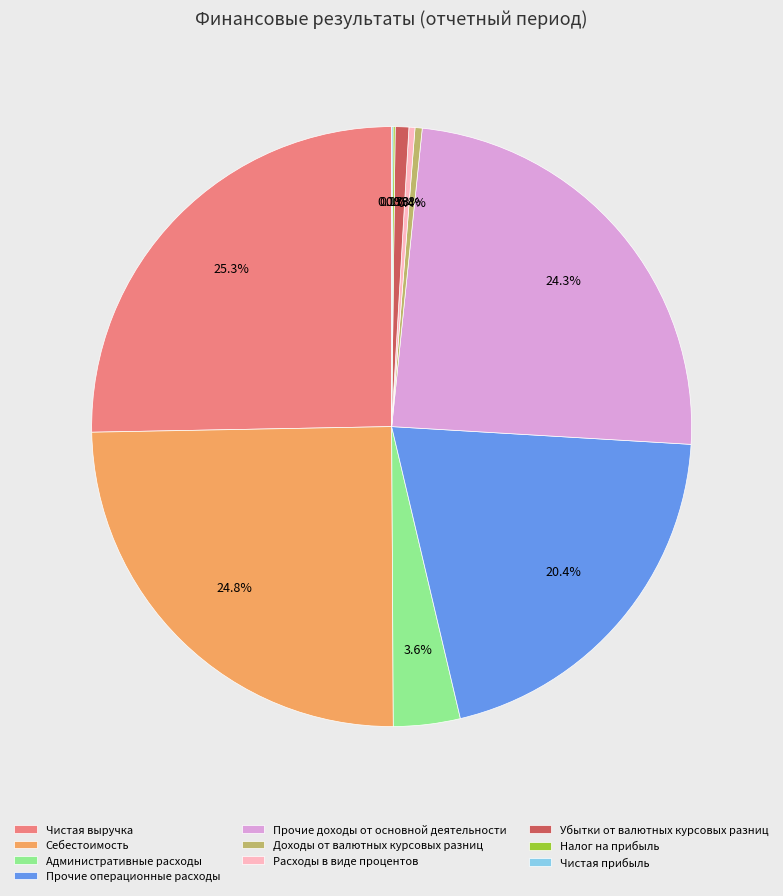

To the nearest percent, what is the average slice percentage?

10%